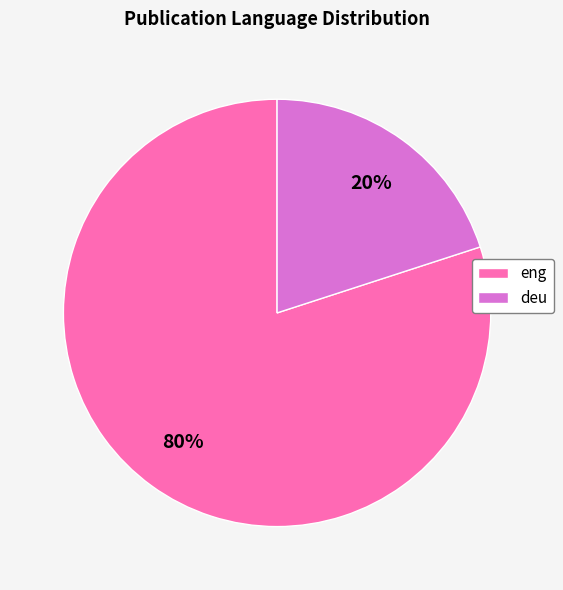

To the nearest percent, what percentage of the pie is eng?

80%